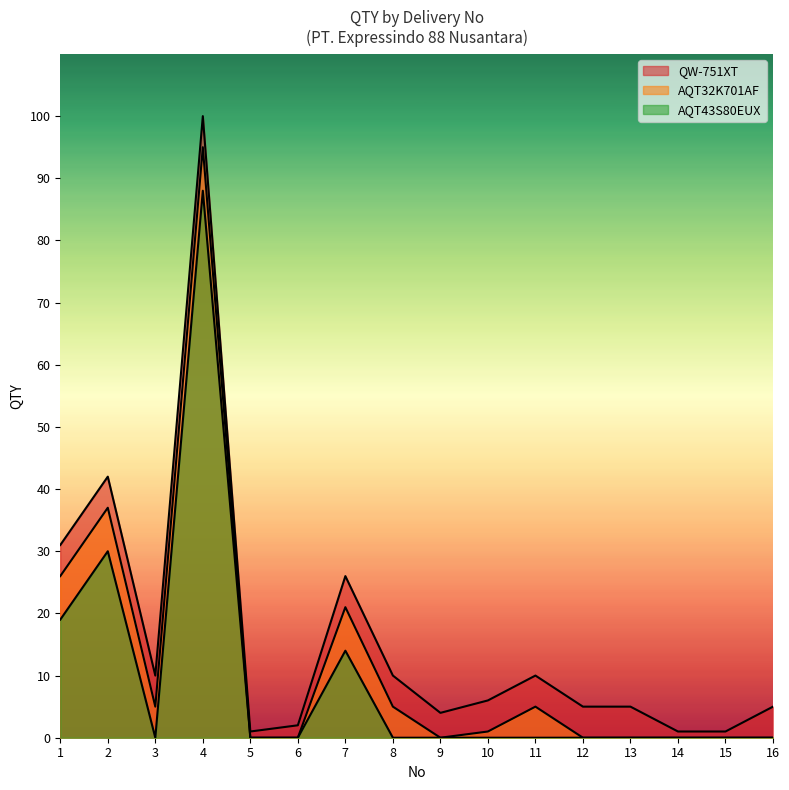

True or false: AQT32K701AF has a value of 48 at 2.

False